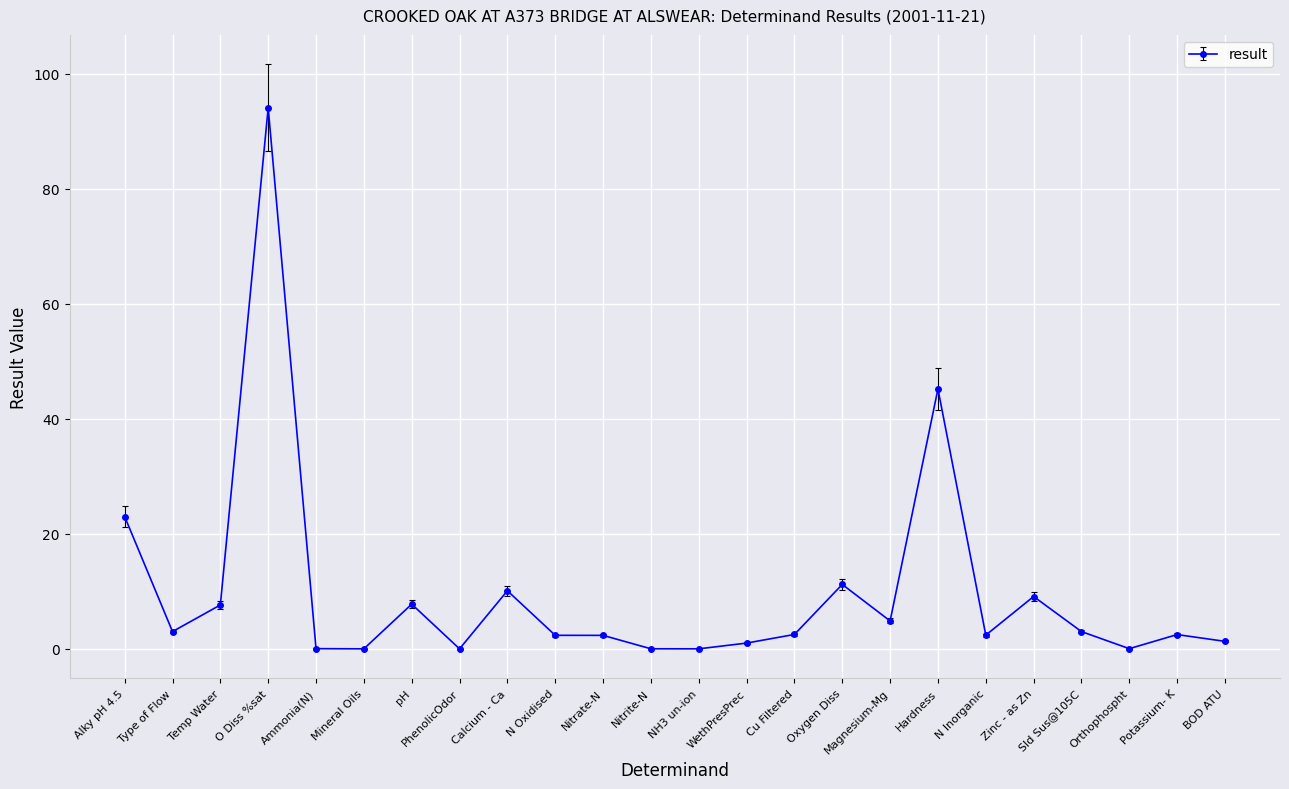

True or false: there are more than 2 points higher than both neighbors.

True